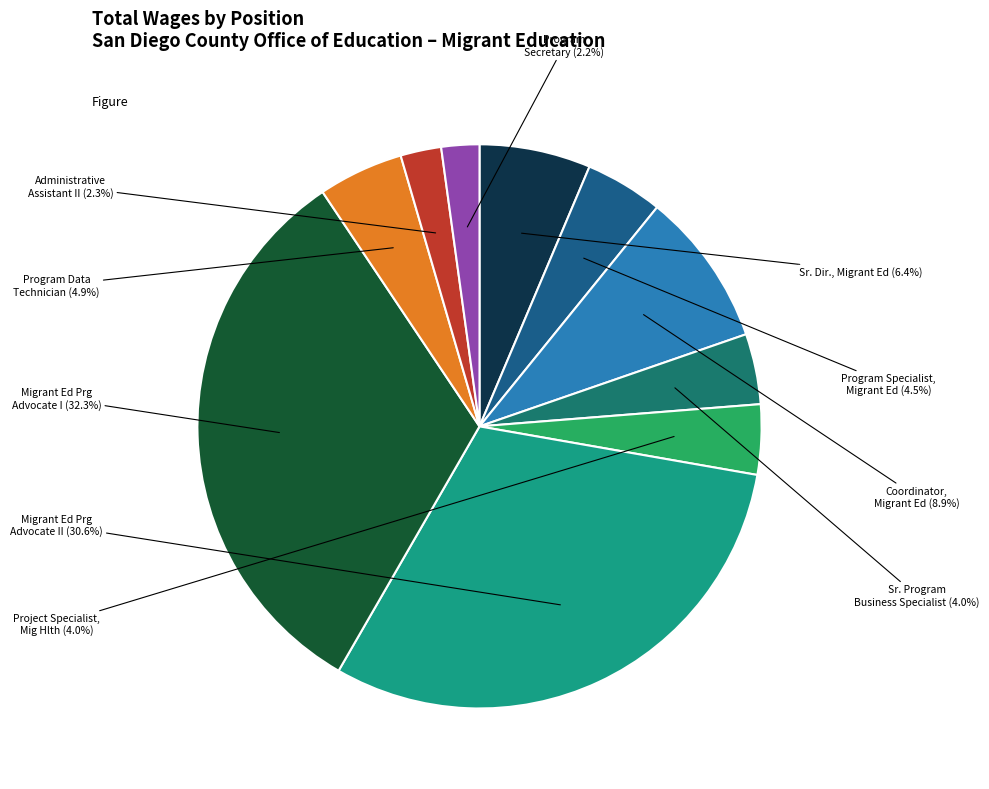

To the nearest percent, what is the average slice percentage?

10%